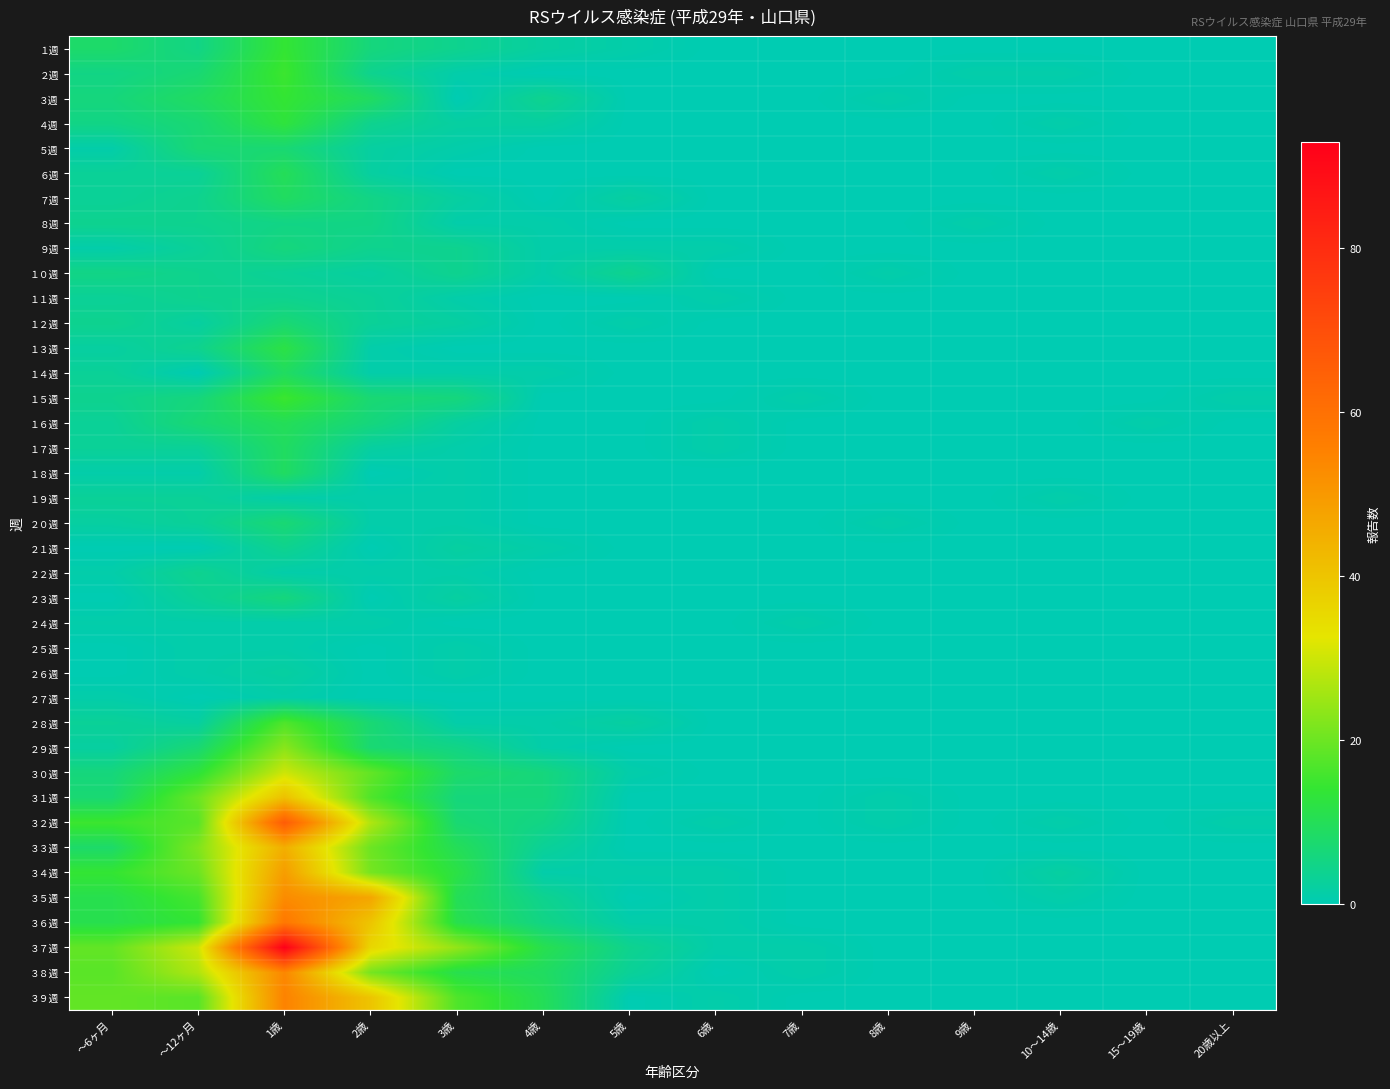

Which series changed the most between 3歳 and 7歳?

３７週